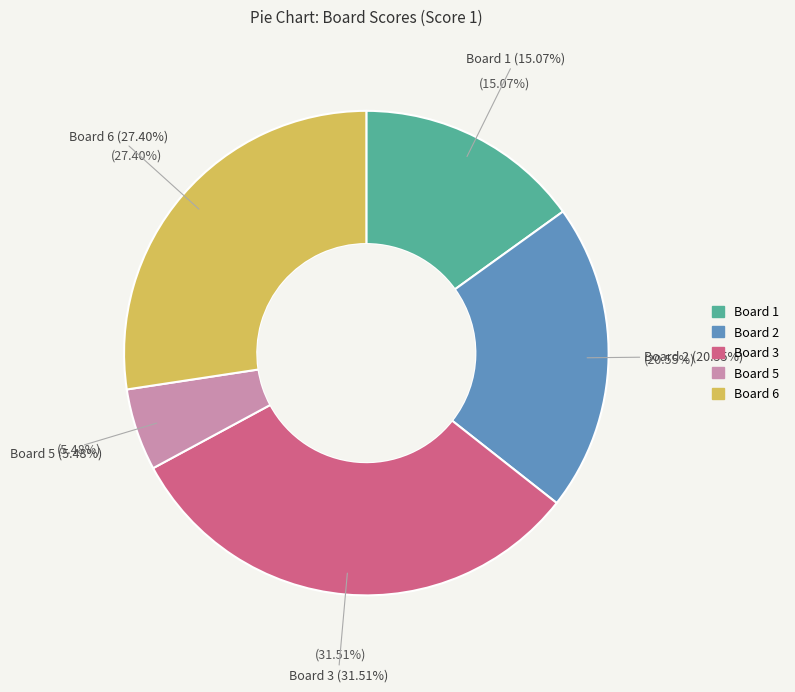

To the nearest percent, what is the combined percentage of Board 5 and Board 2?

26%